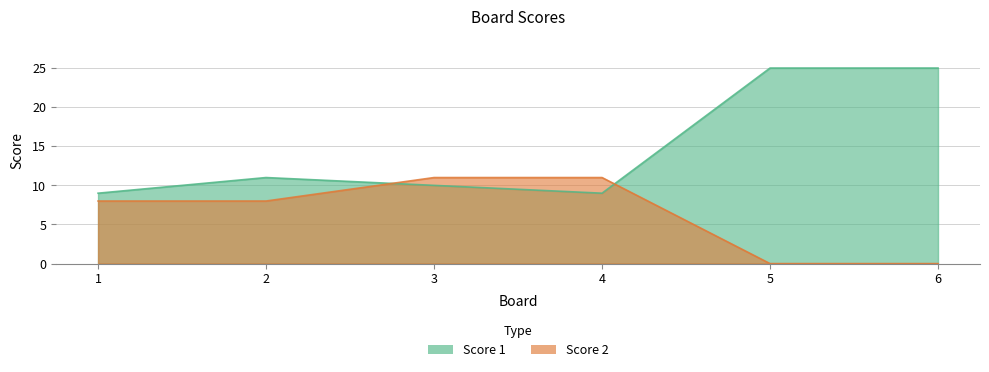

What is the maximum value for Score 2?

11